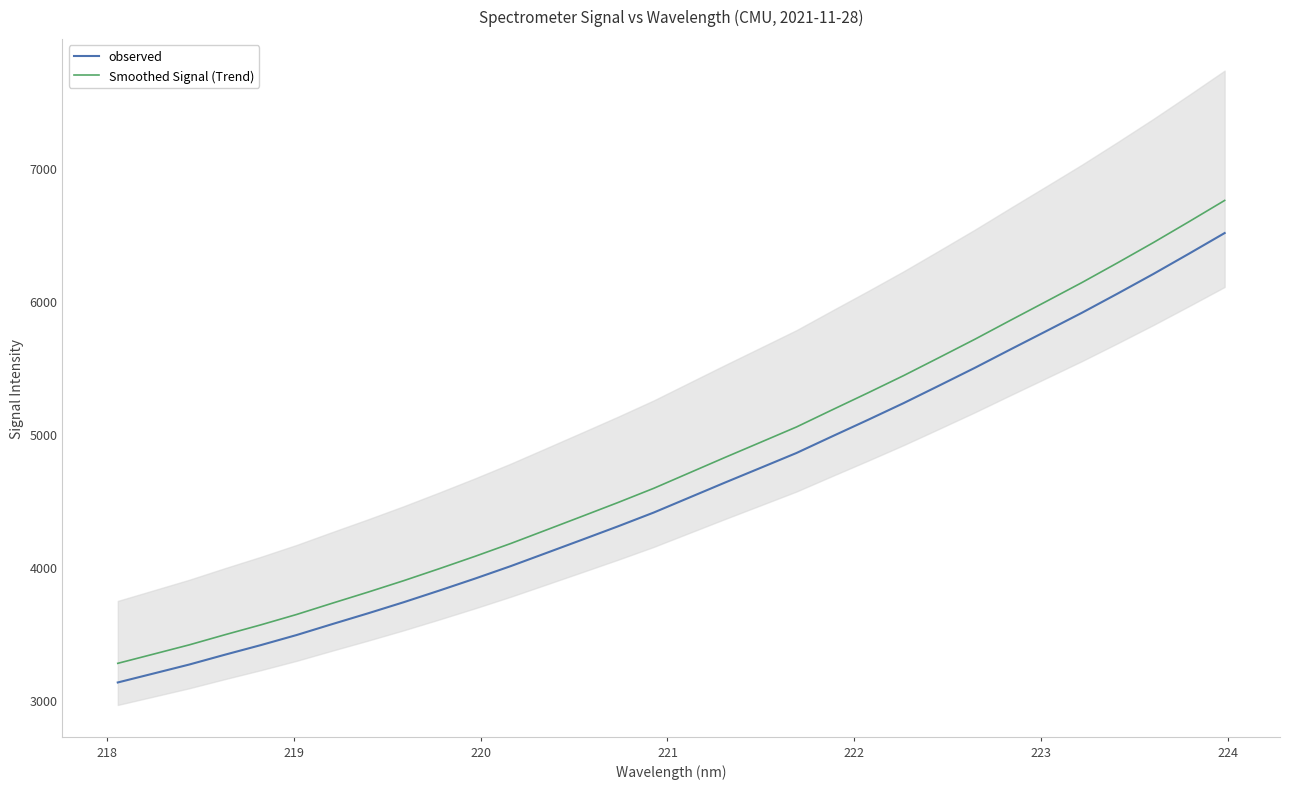

What is the value of the Smoothed Signal (Trend) point at the 26th from the left?

5854.1